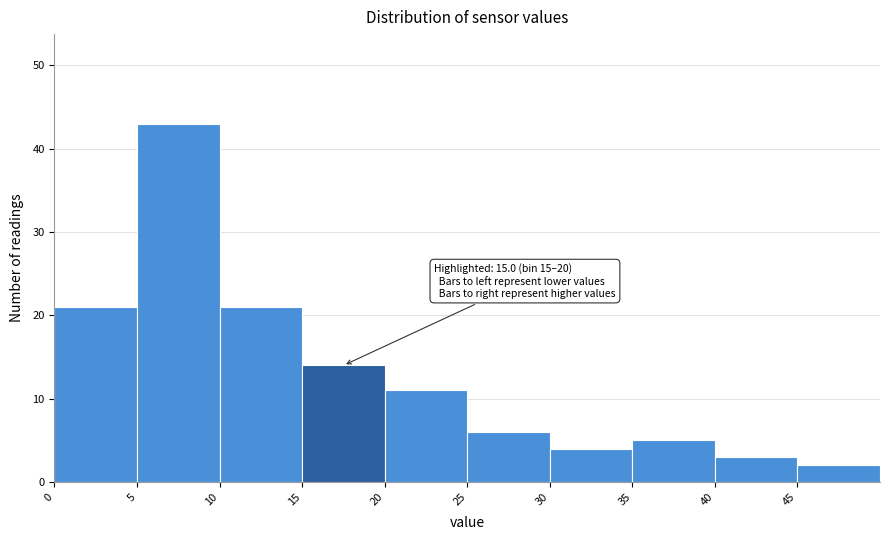

Which range on the x-axis has the tallest bar?

5 to 10